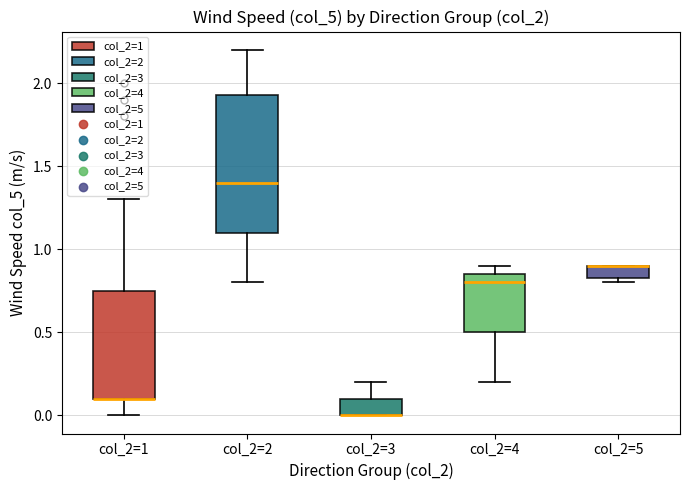

Which box is the tallest, from its lower edge to its upper edge?

col_2=2